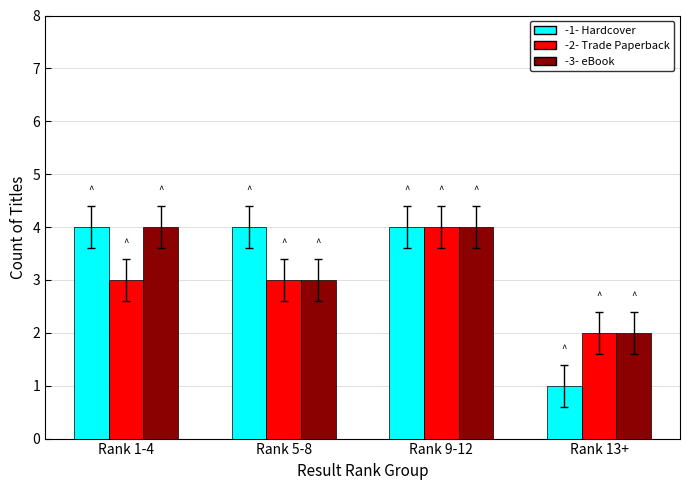

Reading left to right, list all the values displayed in this chart.

Hardcover: Rank 1-4=4	Rank 5-8=4	Rank 9-12=4	Rank 13+=1
Trade Paperback: Rank 1-4=3	Rank 5-8=3	Rank 9-12=4	Rank 13+=2
eBook: Rank 1-4=4	Rank 5-8=3	Rank 9-12=4	Rank 13+=2